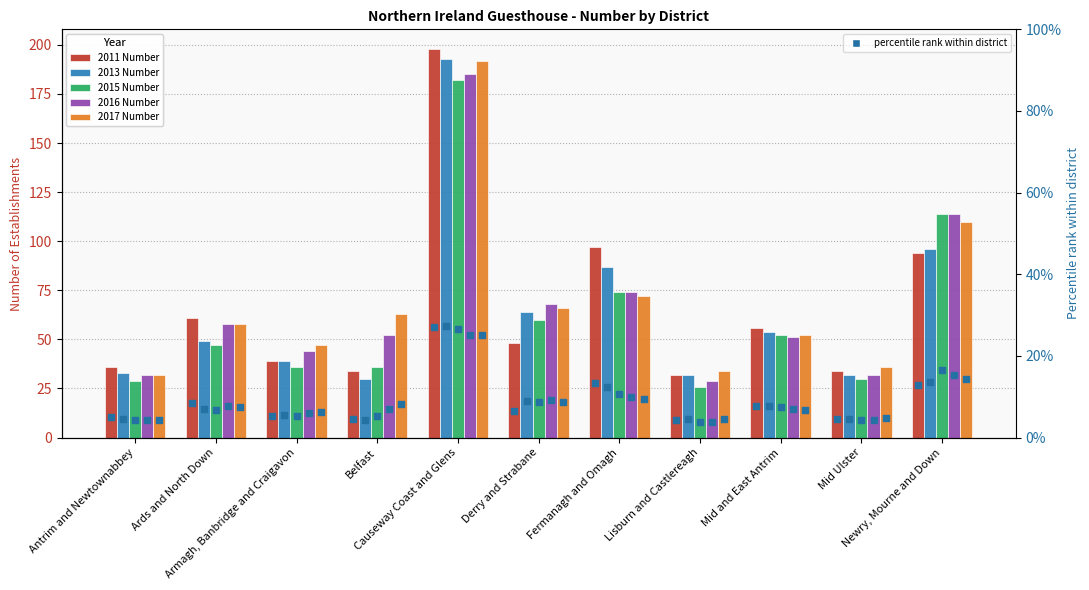

Which series has the largest total across all categories?

2017 Number